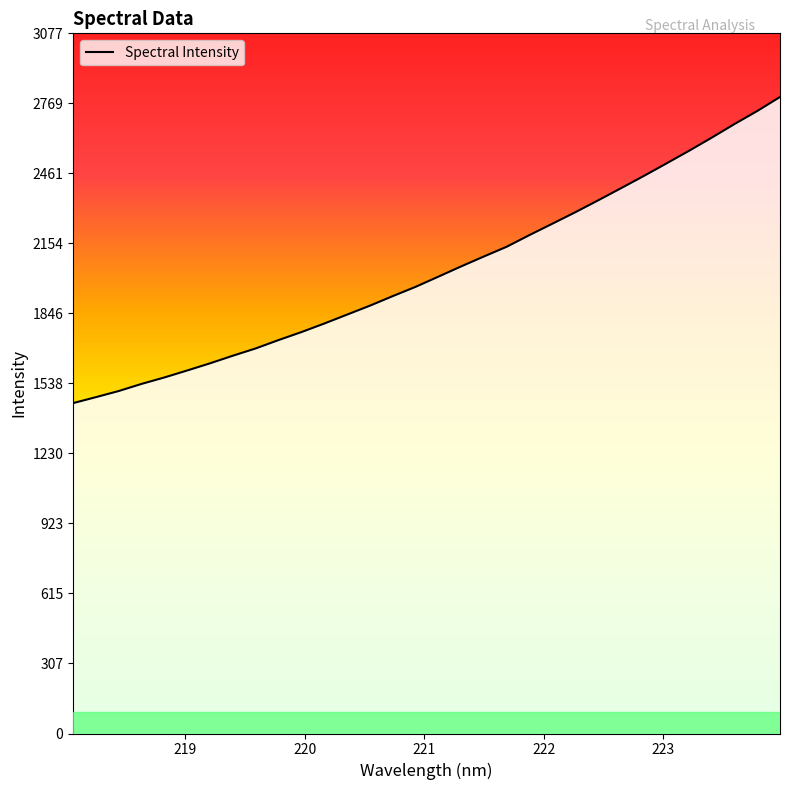

What is the maximum value shown in the chart?

2797.7